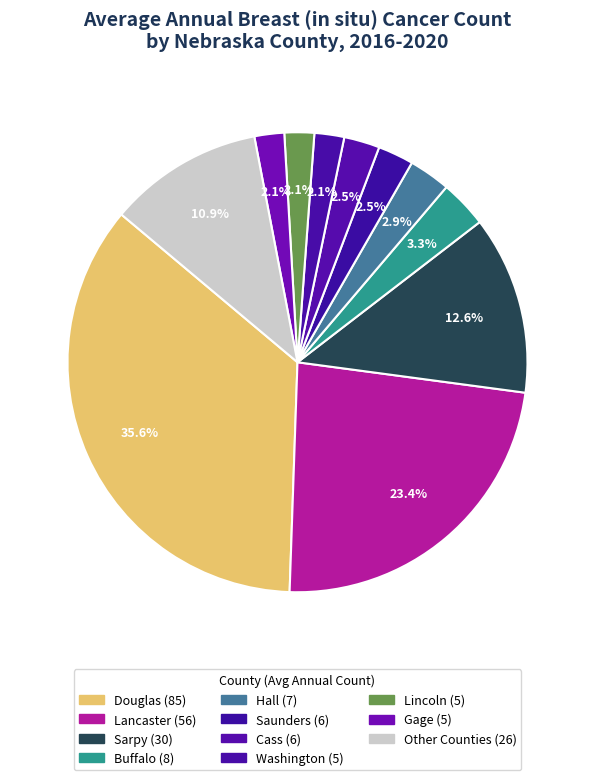

How many slices are in this pie chart?

11